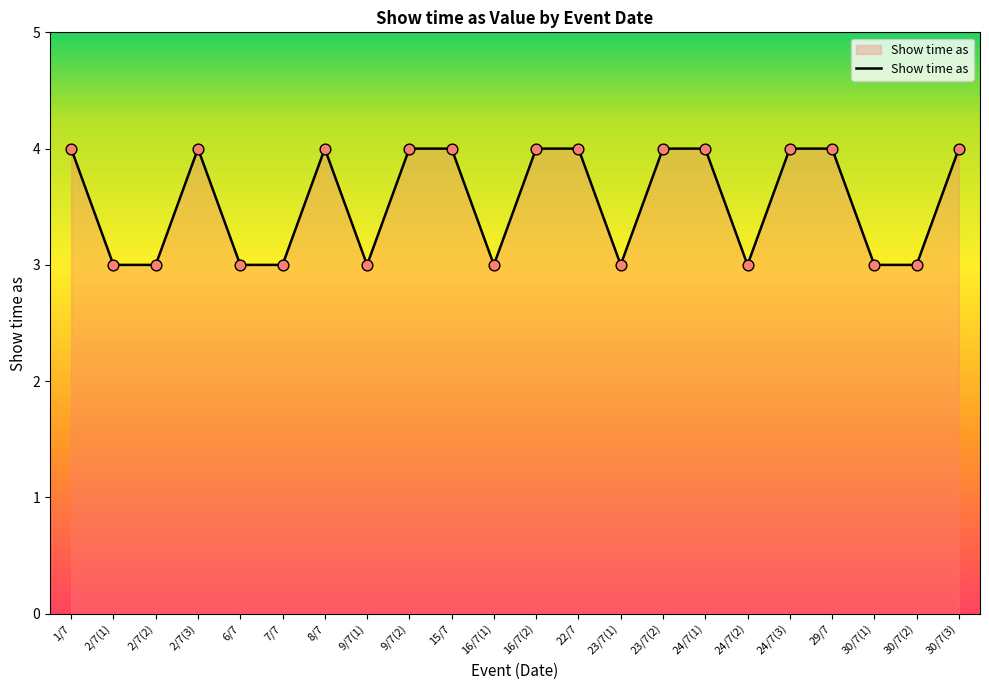

Between 2/7(2) and 24/7(3), which is larger?

24/7(3)